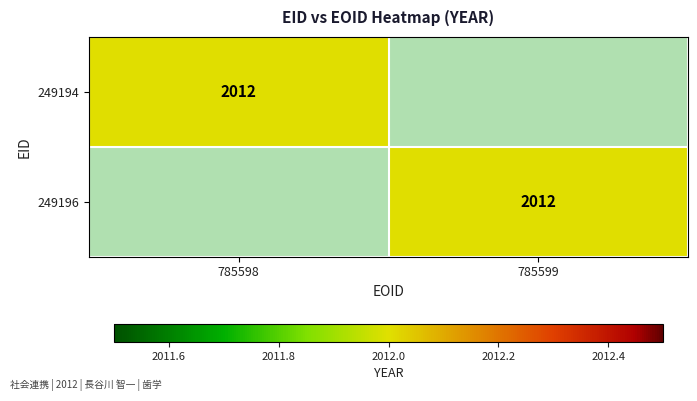

Is it true that 249196 equals 1106 at 785599?

False